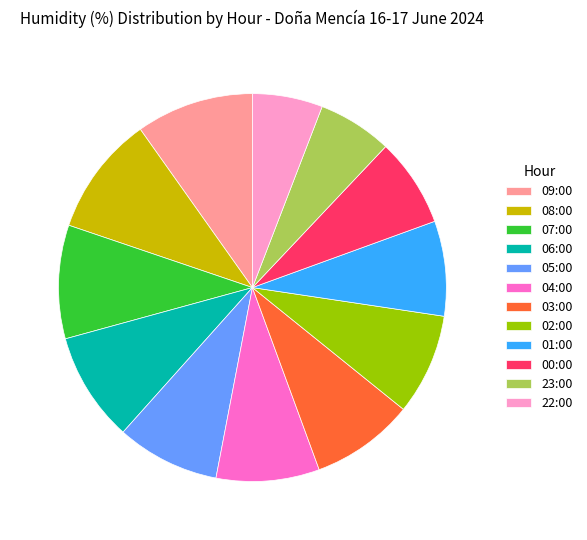

Does any single category account for the majority?

No